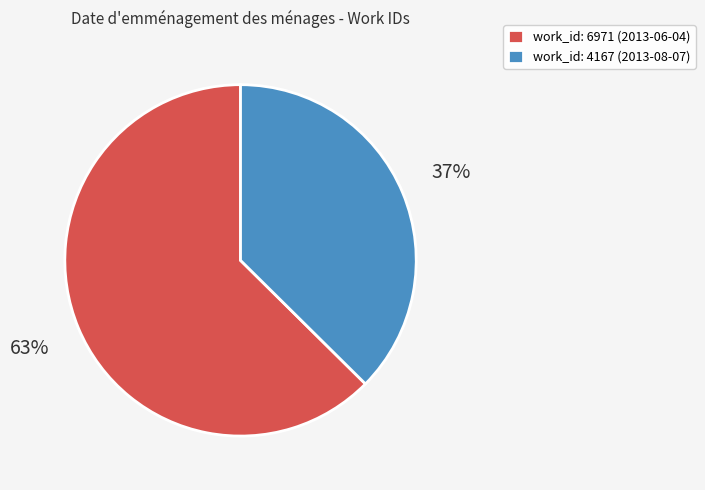

Is there a majority slice in this chart?

Yes